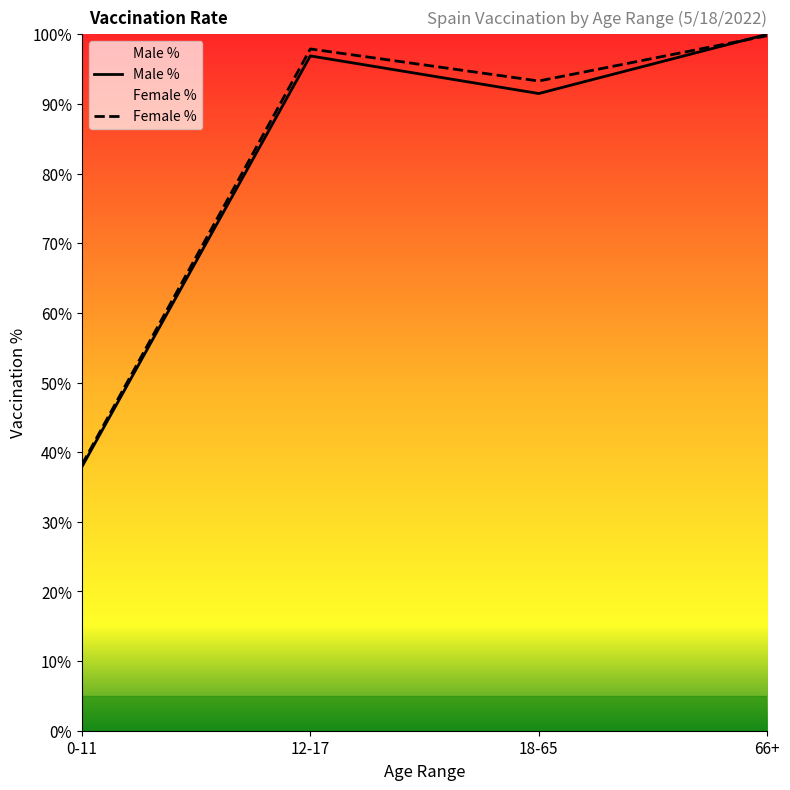

How many lines are shown in the chart?

2